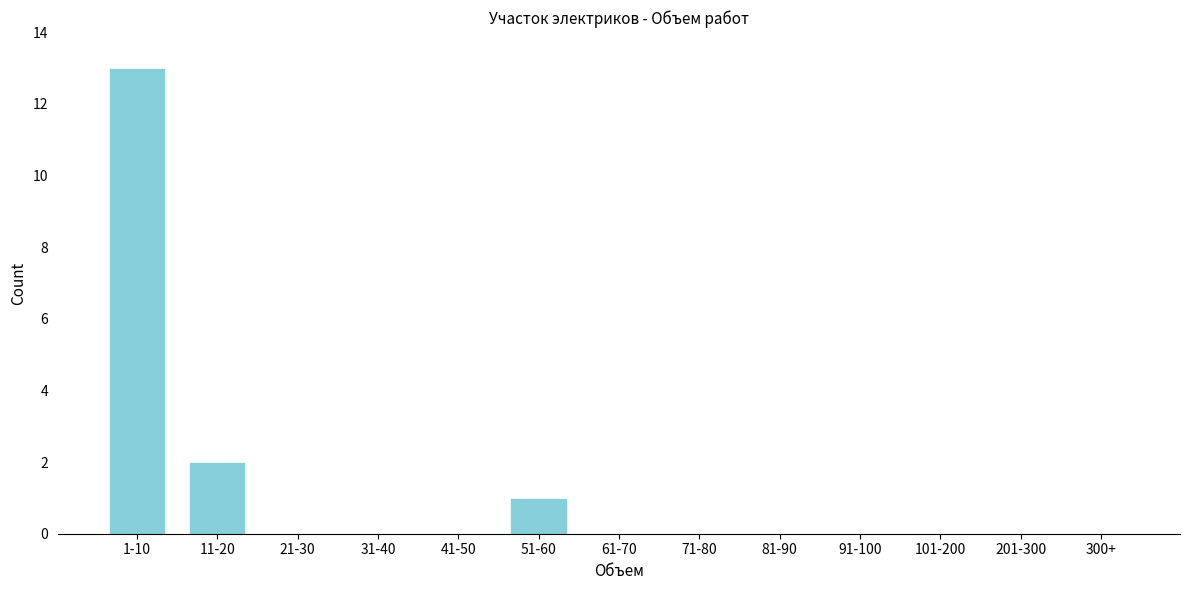

Reading left to right, what are all the values shown in this chart?

1-10=13	11-20=2	21-30=0	31-40=0	41-50=0	51-60=1	61-70=0	71-80=0	81-90=0	91-100=0	101-200=0	201-300=0	300+=0